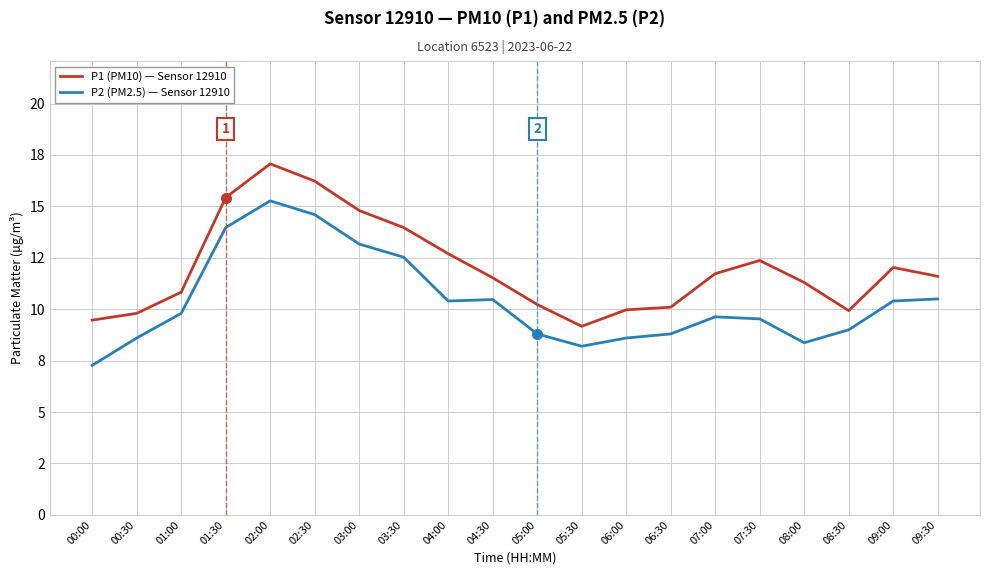

What is the value of the P1 (PM10) — Sensor 12910 point at the 10th from the left?

11.5